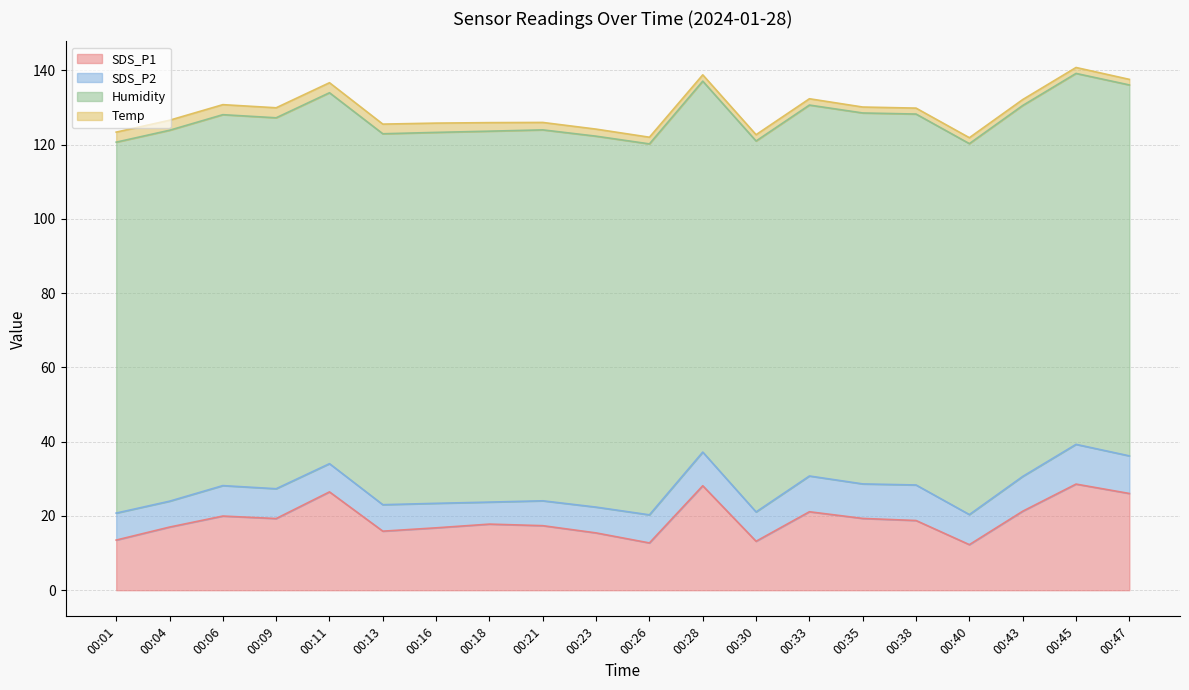

Reading left to right, what are all the values shown in this chart?

SDS_P1: 13.5	17.0	20.0	19.3	26.5	15.9	16.8	17.8	17.4	15.4	12.7	28.1	13.2	21.1	19.3	18.8	12.3	21.3	28.6	26.1
SDS_P2: 7.3	7.0	8.2	8.0	7.6	7.1	6.6	5.9	6.7	7.0	7.6	9.1	7.9	9.6	9.3	9.6	8.1	9.4	10.7	10.1
Humidity: 99.9	99.9	99.9	99.9	99.9	99.9	99.9	99.9	99.9	99.9	99.9	99.9	99.9	99.9	99.9	99.9	99.9	99.9	99.9	99.9
Temp: 2.7	2.7	2.7	2.7	2.7	2.6	2.5	2.3	2.0	1.9	1.8	1.7	1.7	1.7	1.6	1.6	1.6	1.6	1.6	1.5